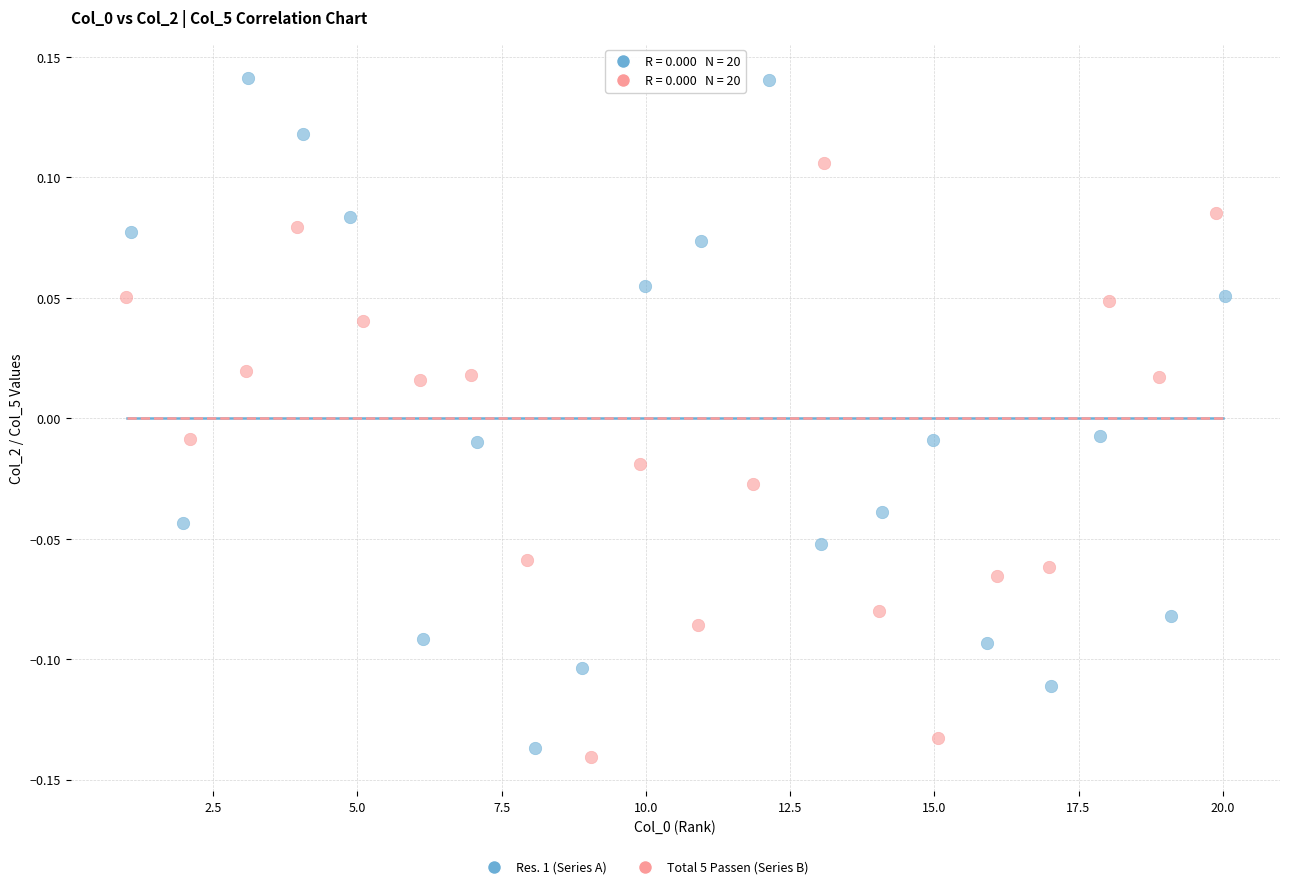

Which series has the widest spread of Y values?

Res. 1 (Series A)